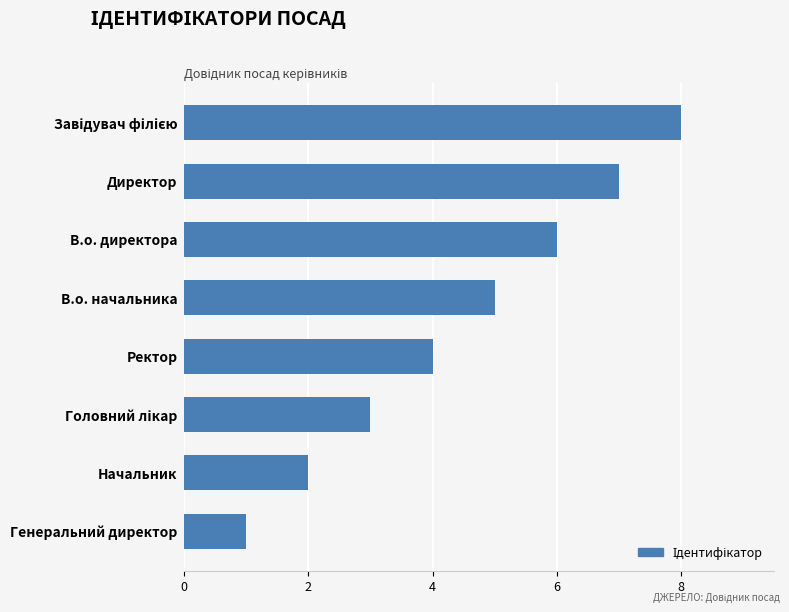

What is the difference between the maximum and minimum values?

7